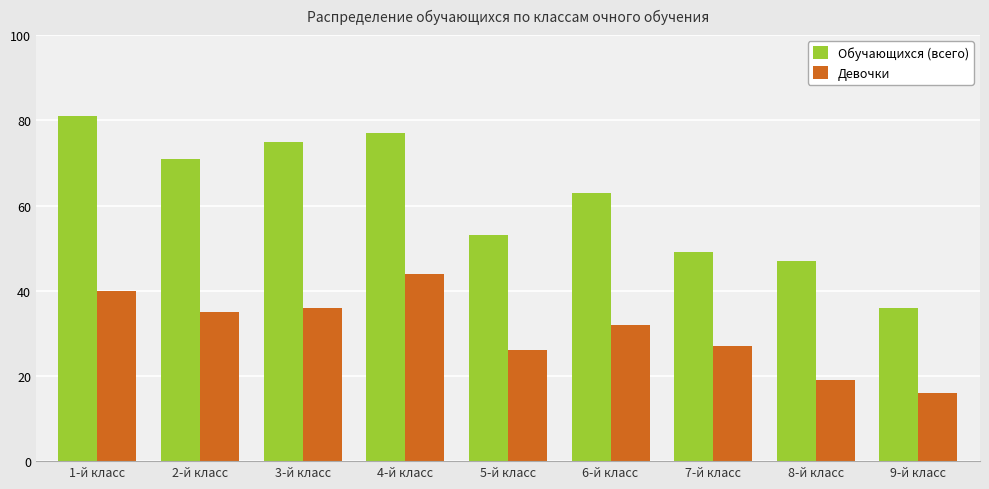

What is the difference between the highest and lowest values at 4-й класс?

33